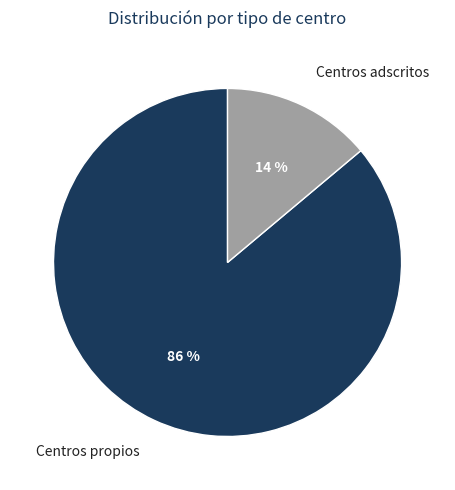

Count the number of slices in the pie.

2